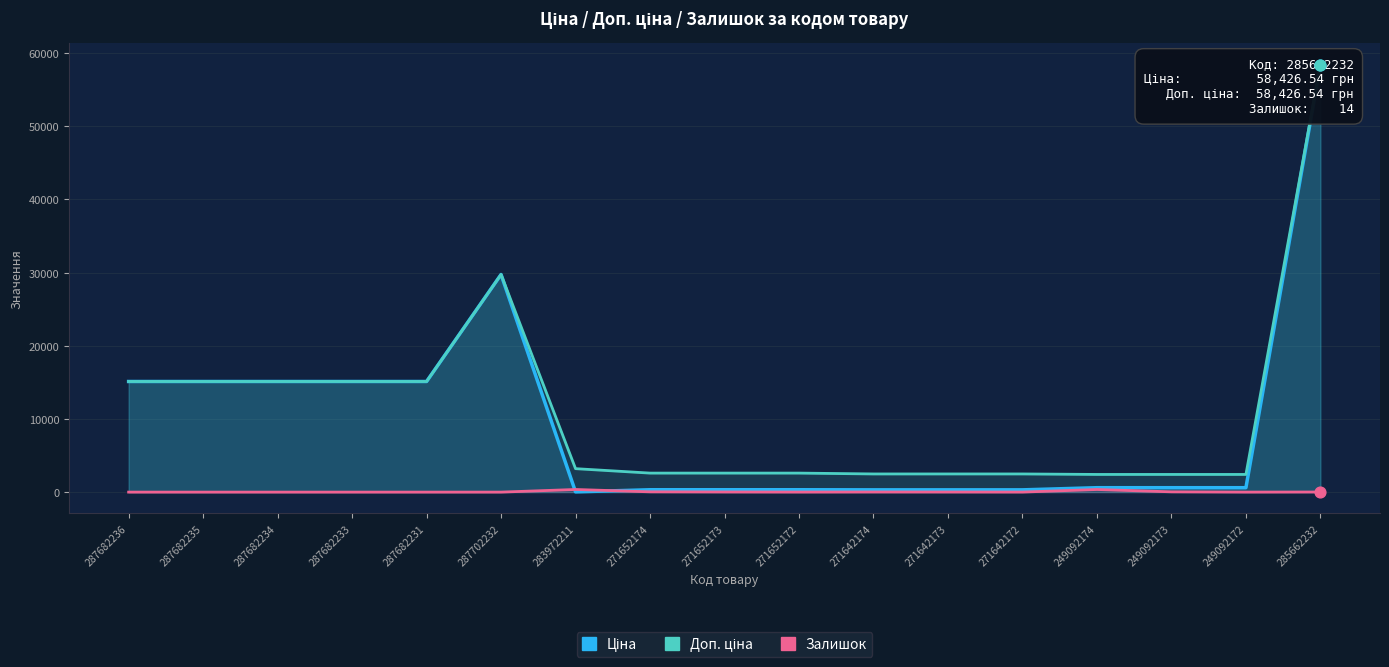

Which series has the largest total across all categories?

Доп. ціна